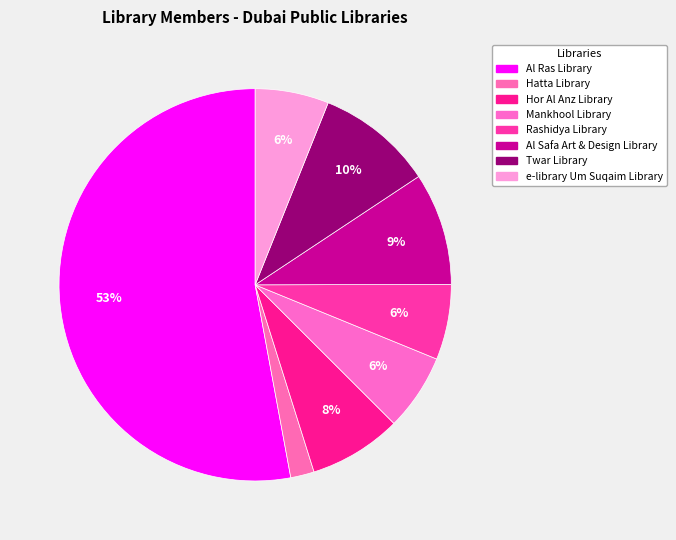

Which category accounts for the majority?

Al Ras Library